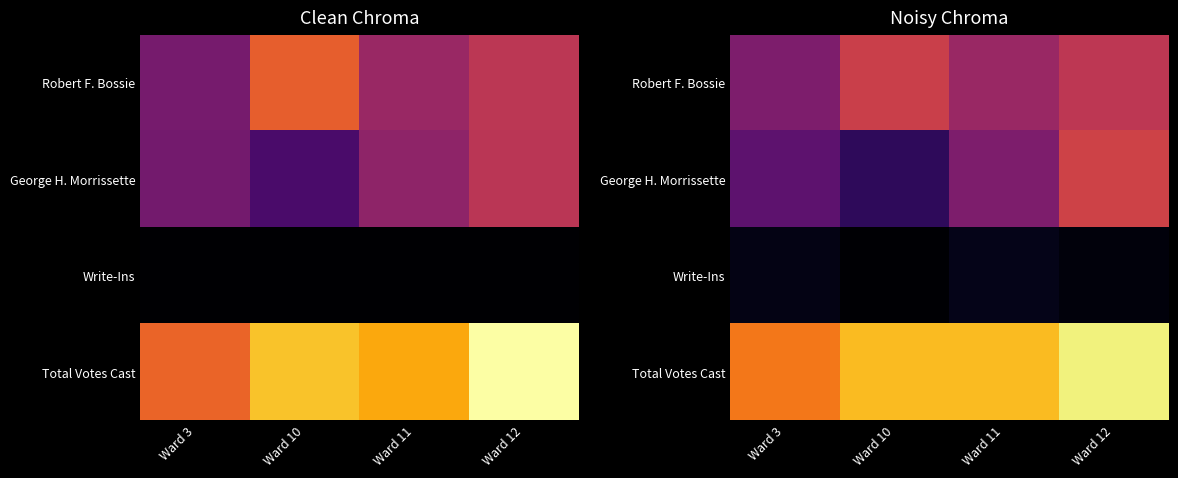

How many distinct data groups are displayed?

4